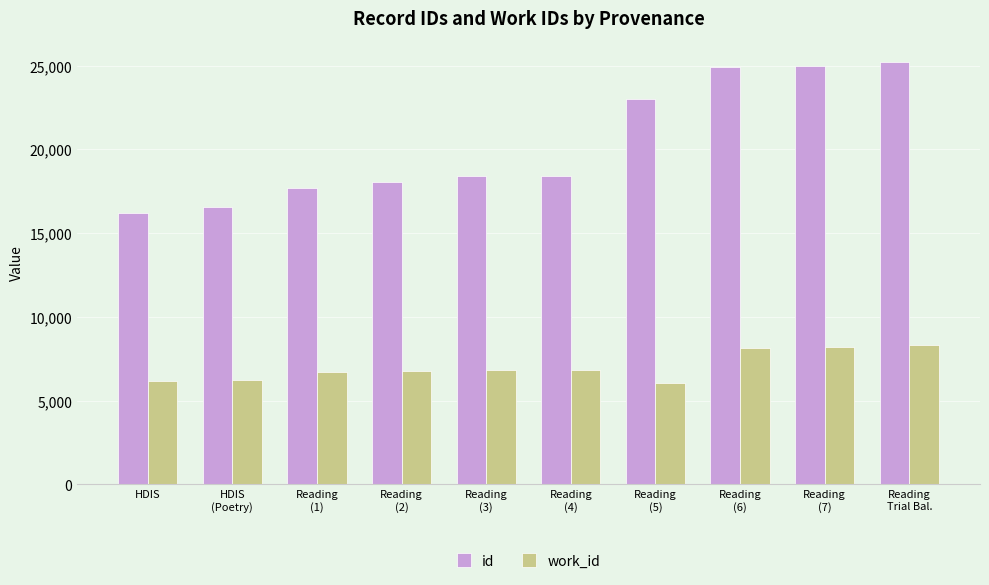

What is the difference between the id values at Reading
(4) and Reading
(5)?

4583